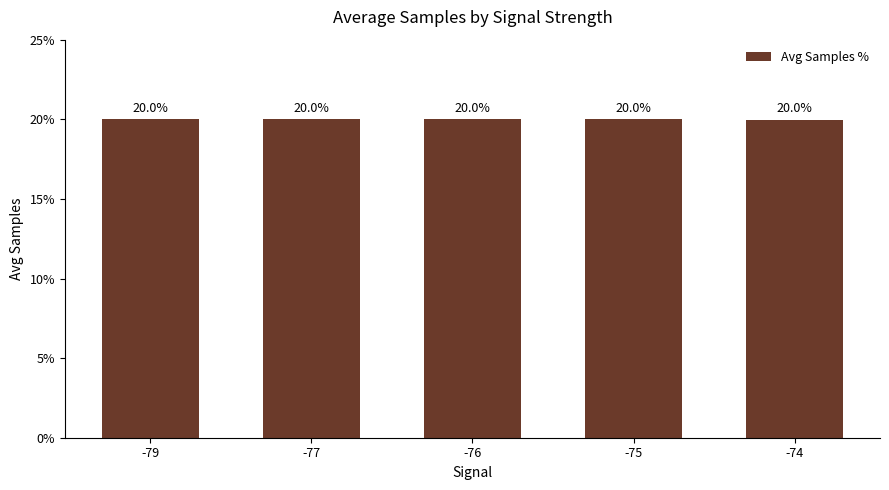

The chart shows a value of 33.2 at -76. True or false?

False